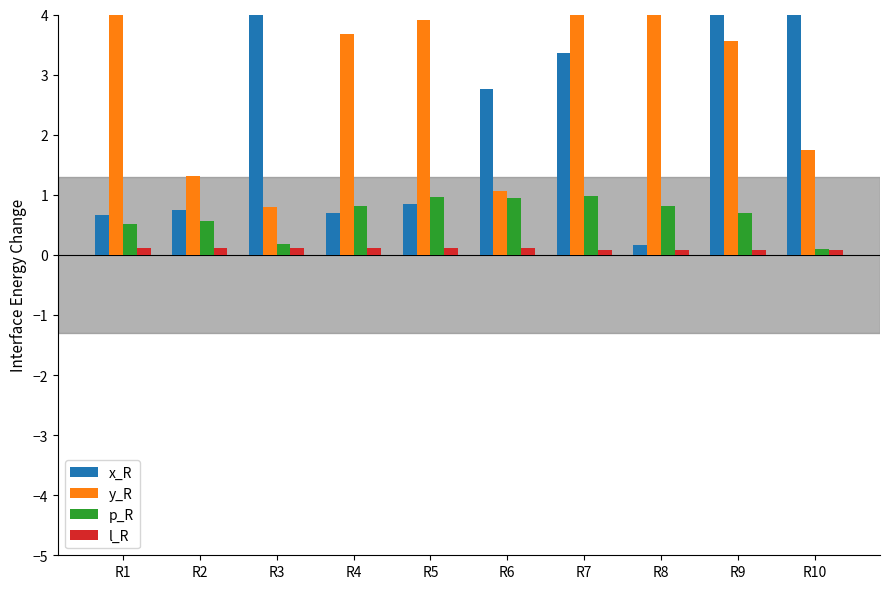

Which series changed the most between R7 and R10?

y_R